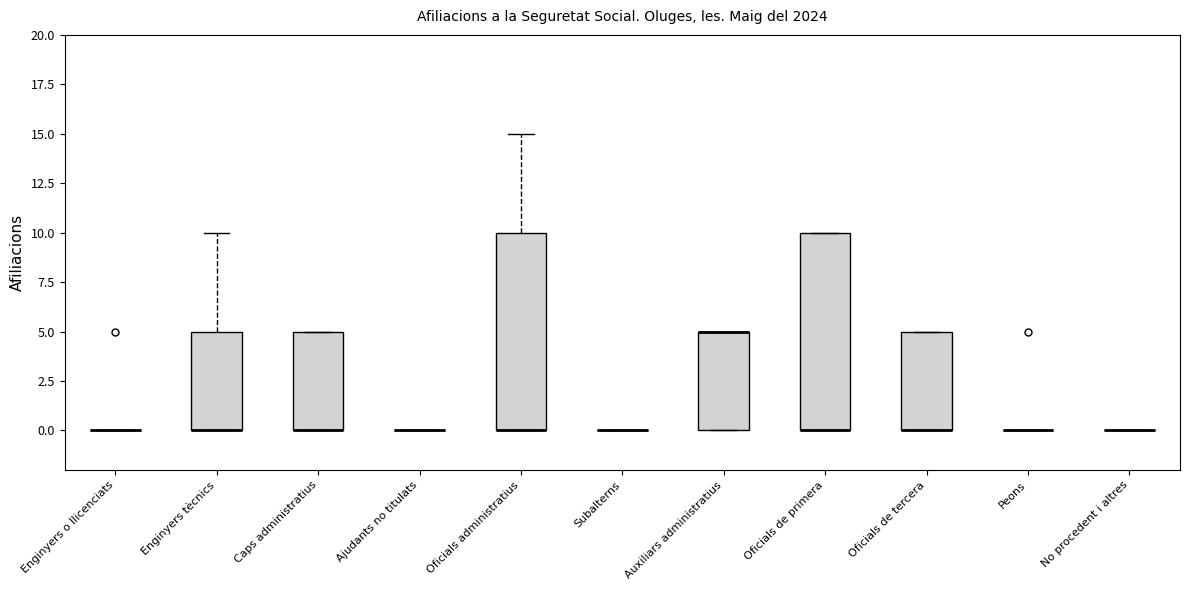

Reading left to right, read every box against the y-axis: the position of its median line, the range the box covers, and the ends of its whiskers. The values are not printed on the chart, so give them approximately, as read against the axis.

Enginyers o llicenciats: box collapsed to a line at 0, whiskers 0 to 0
Enginyers tècnics: median 0 (drawn on the box's lower edge), box 0 to 5, whiskers 0 to 10
Caps administratius: median 0 (drawn on the box's lower edge), box 0 to 5, whiskers 0 to 5
Ajudants no titulats: box collapsed to a line at 0, whiskers 0 to 0
Oficials administratius: median 0 (drawn on the box's lower edge), box 0 to 10, whiskers 0 to 15
Subalterns: box collapsed to a line at 0, whiskers 0 to 0
Auxiliars administratius: median 5 (drawn on the box's upper edge), box 0 to 5, whiskers 0 to 5
Oficials de primera: median 0 (drawn on the box's lower edge), box 0 to 10, whiskers 0 to 10
Oficials de tercera: median 0 (drawn on the box's lower edge), box 0 to 5, whiskers 0 to 5
Peons: box collapsed to a line at 0, whiskers 0 to 0
No procedent i altres: box collapsed to a line at 0, whiskers 0 to 0